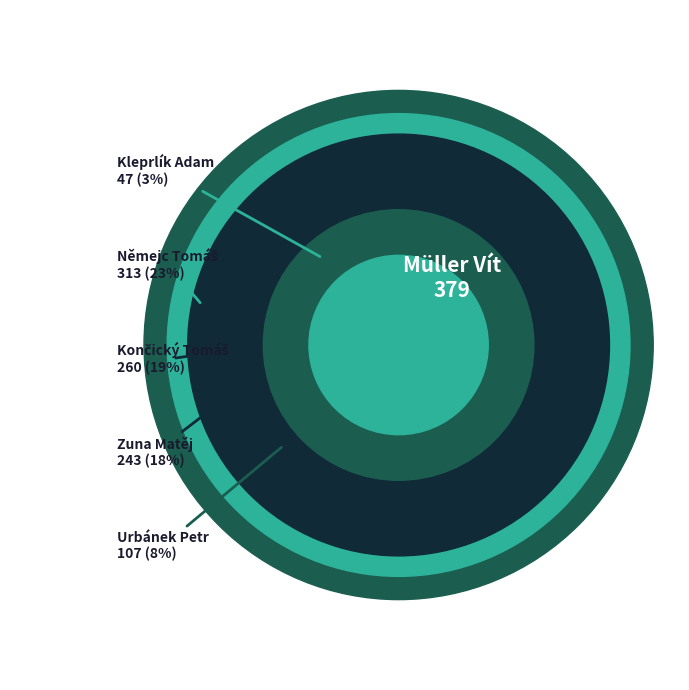

To the nearest percent, what is the difference between the largest and smallest slice percentages?

25%